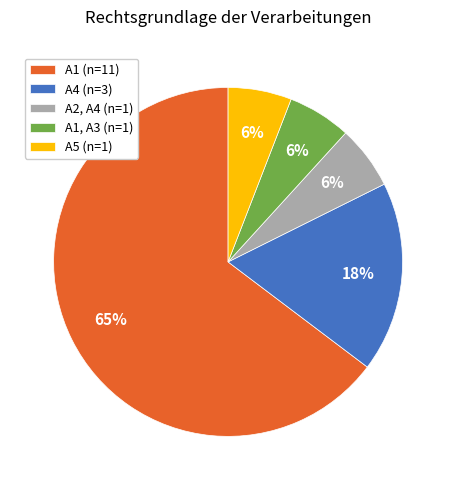

Combined, do A2, A4 (n=1) and A5 (n=1) account for over 50%?

No